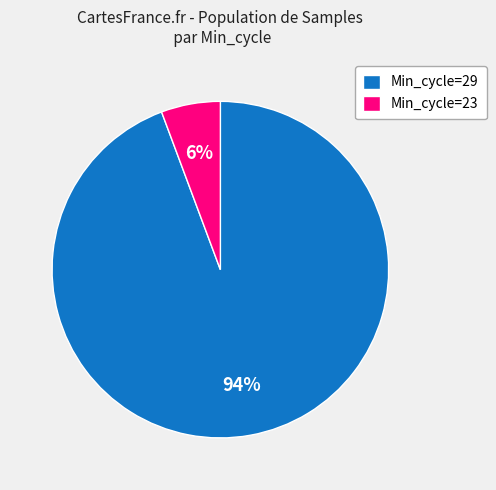

How many slices are in this pie chart?

2